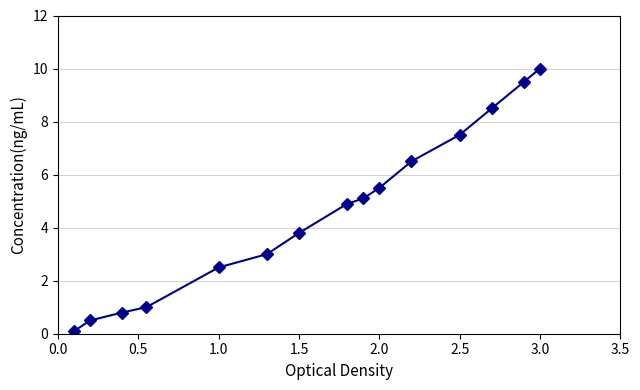

What is the sum of all values?

69.2